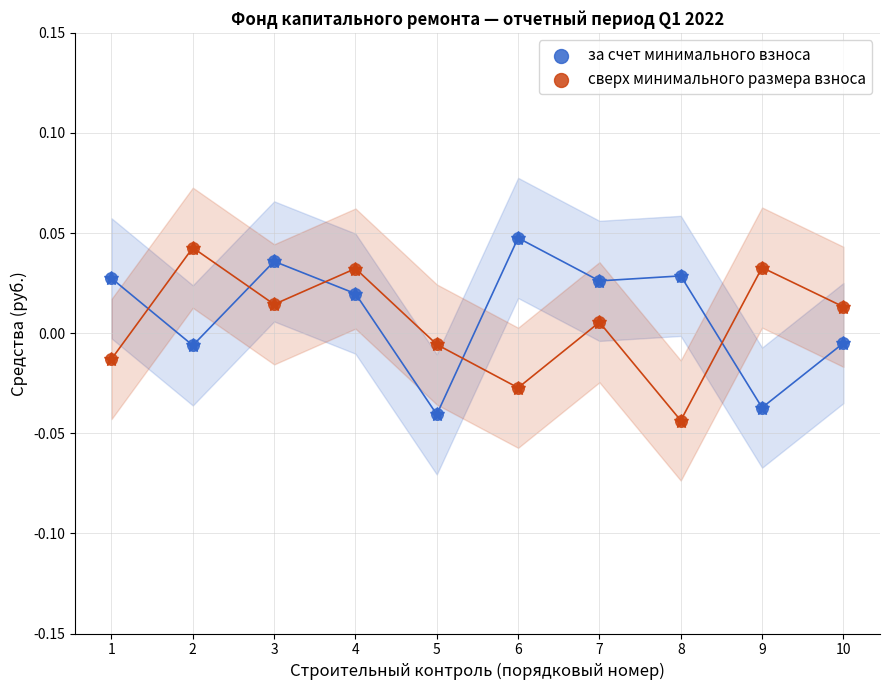

What are all the series names shown in the legend?

за счет минимального взноса, сверх минимального размера взноса